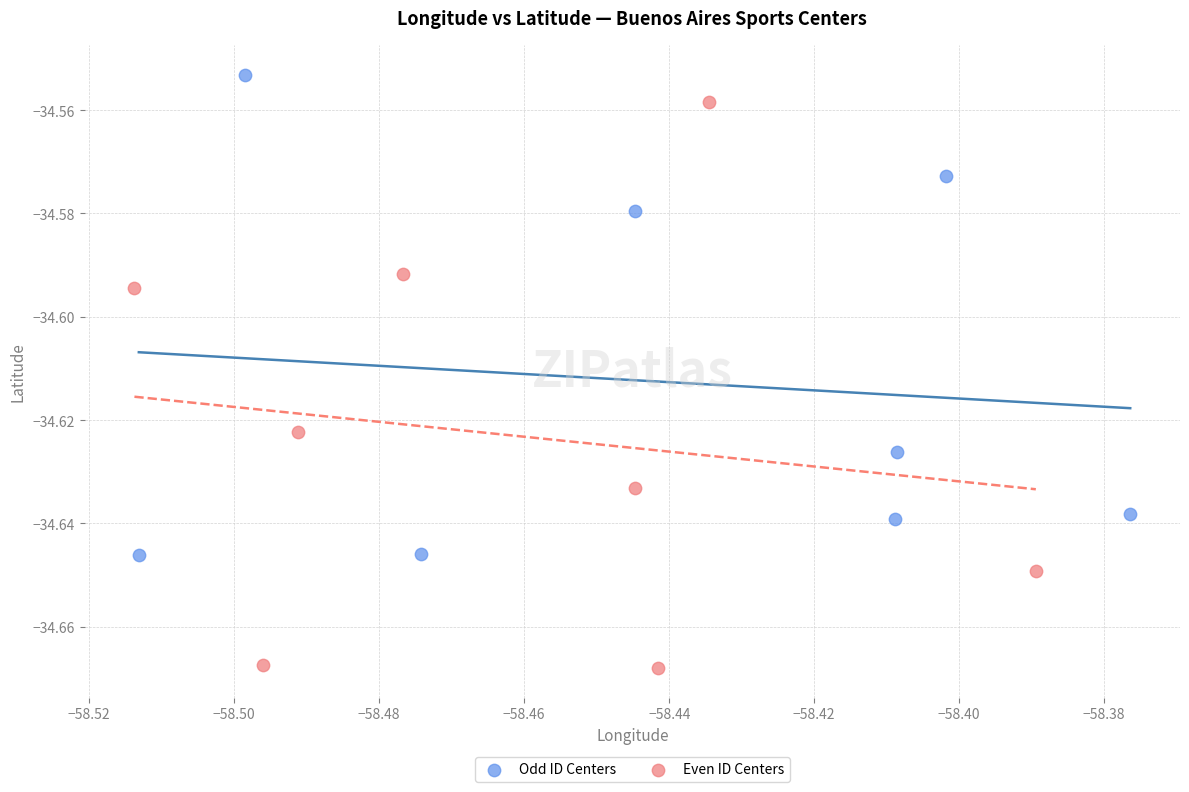

What are all the series names shown in the legend?

Odd ID Centers, Even ID Centers